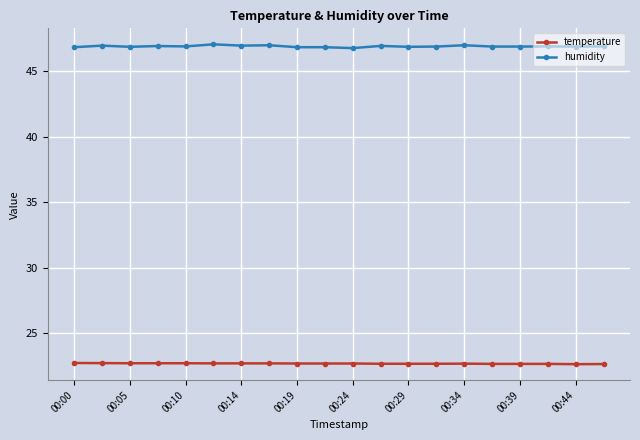

What is the highest value of the temperature series?

22.7